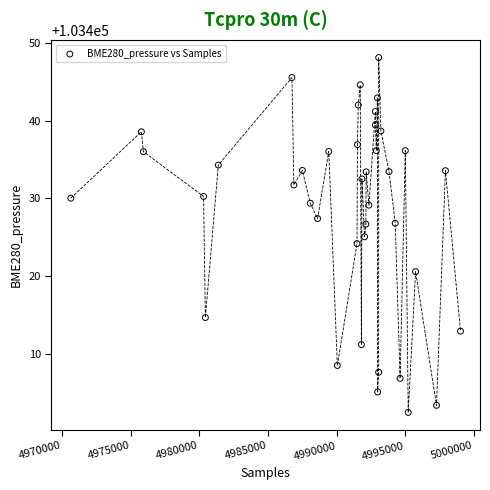

What is the range of X values (max minus min)?

28356.0